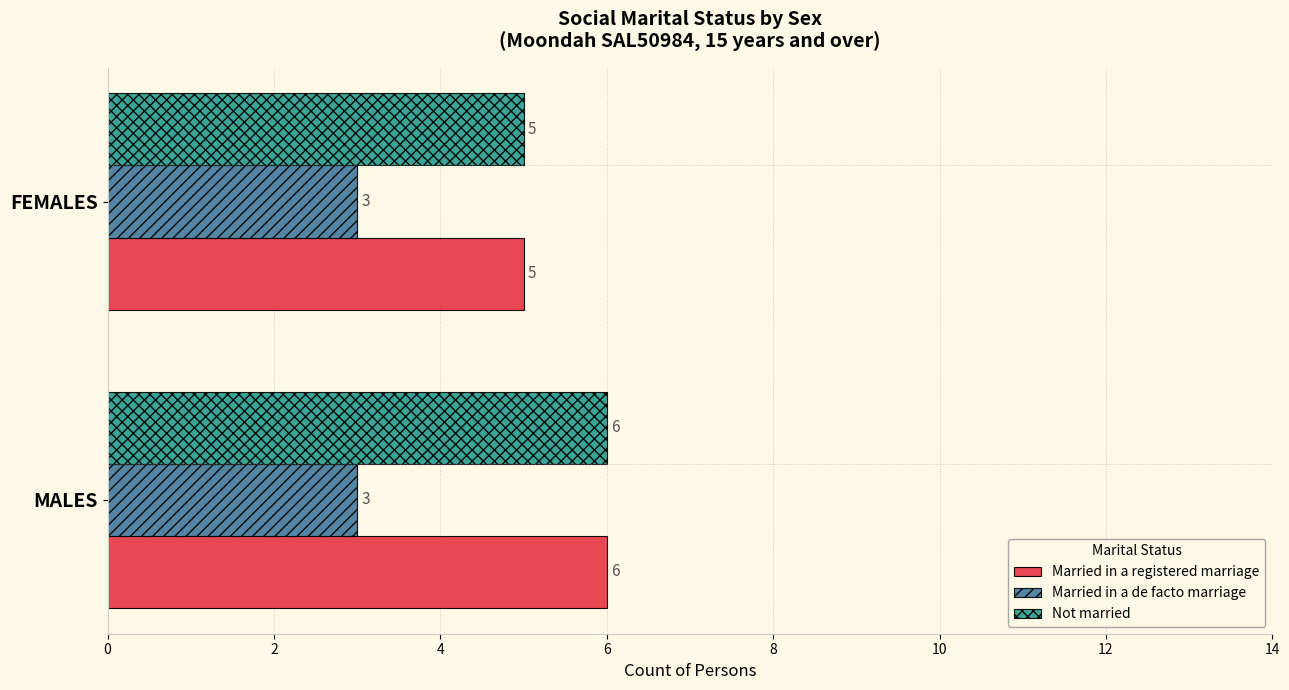

What is the average value of the Not married series?

6